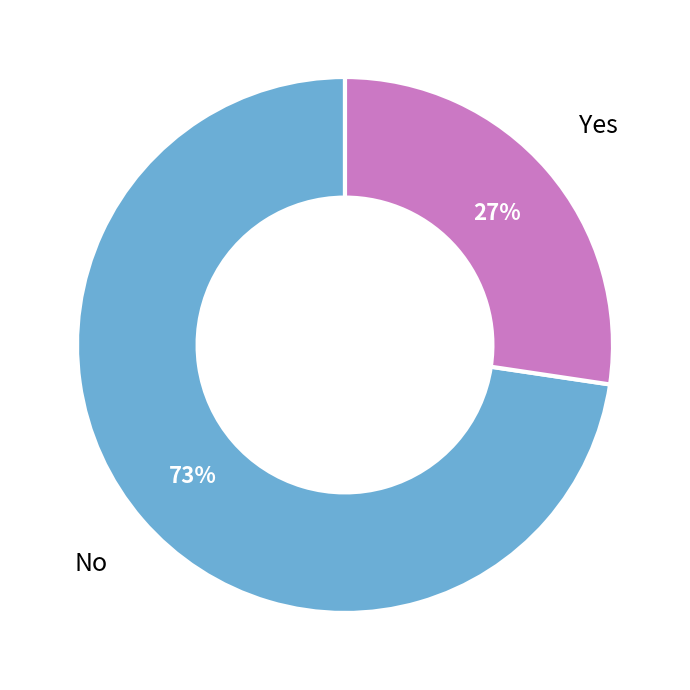

Which slice represents more than half of the pie?

No